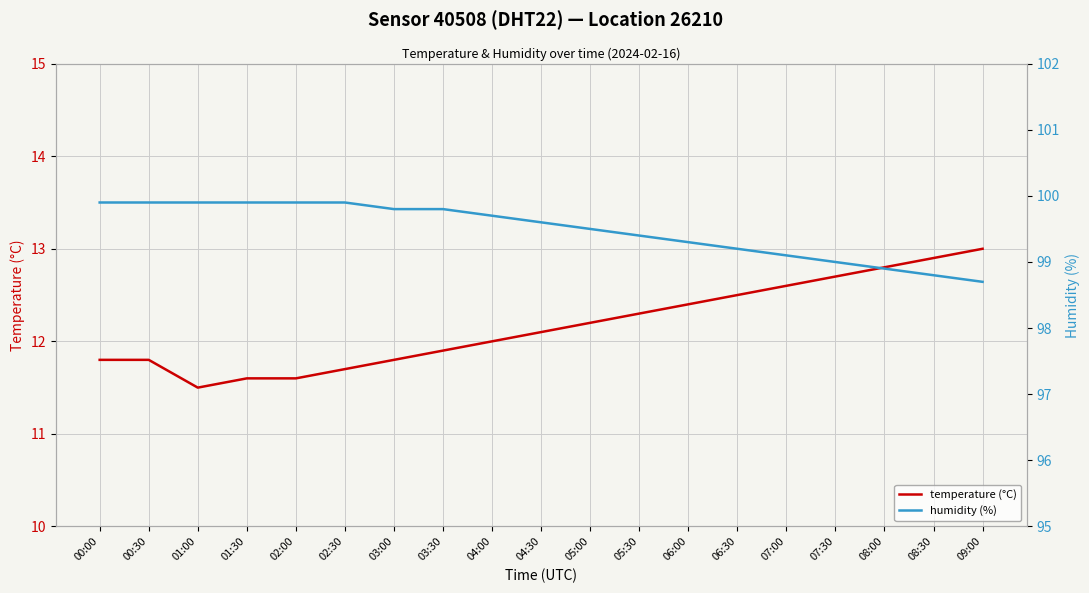

True or false: temperature (°C) has a value of 12.4 at 06:00.

True